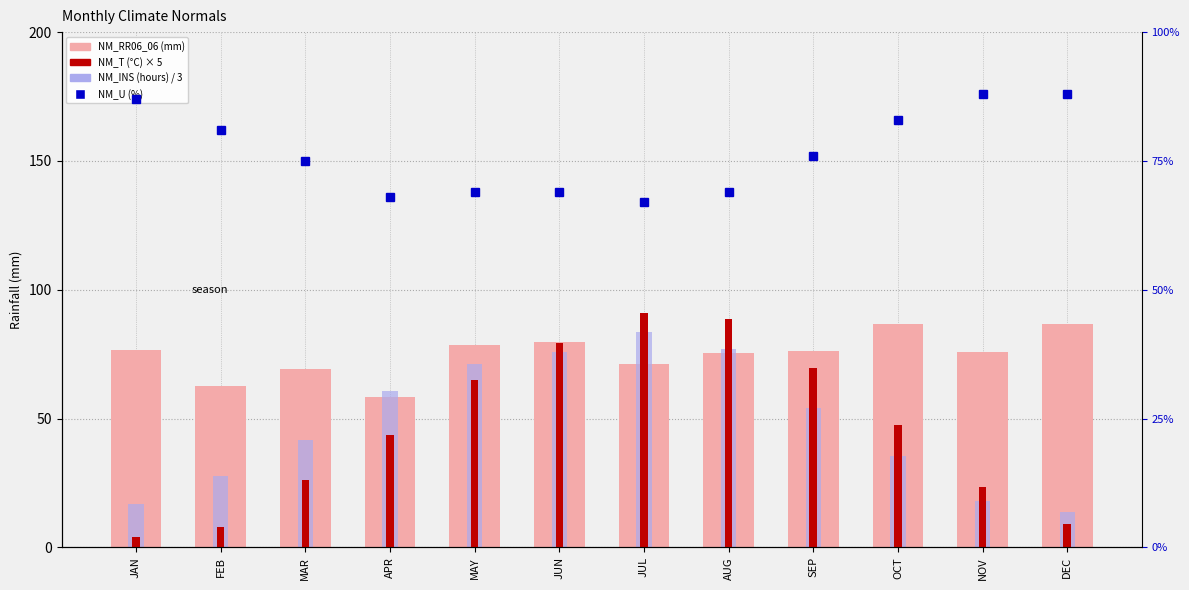

Reading left to right, list all the values displayed in this chart.

NM_RR06_06 (mm): 76.6	62.5	69.1	58.2	78.5	79.9	71.0	75.4	76.3	86.8	76.0	86.7
NM_T (°C) scaled: 4.0	8.0	26.0	43.5	65.0	79.5	91.0	88.5	69.5	47.5	23.5	9.0
NM_INS (hours) /3: 16.8	27.9	41.7	60.5	71.1	75.7	83.4	76.9	54.0	35.3	18.1	13.7
NM_U (%) humidity: 87.0	81.0	75.0	68.0	69.0	69.0	67.0	69.0	76.0	83.0	88.0	88.0